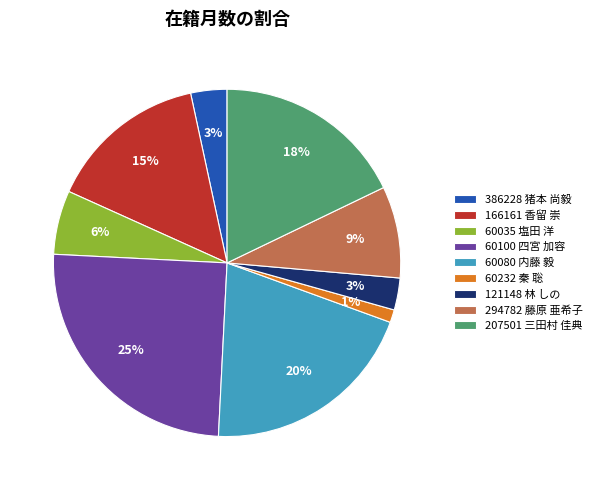

Is there any slice that represents more than half of the pie?

No